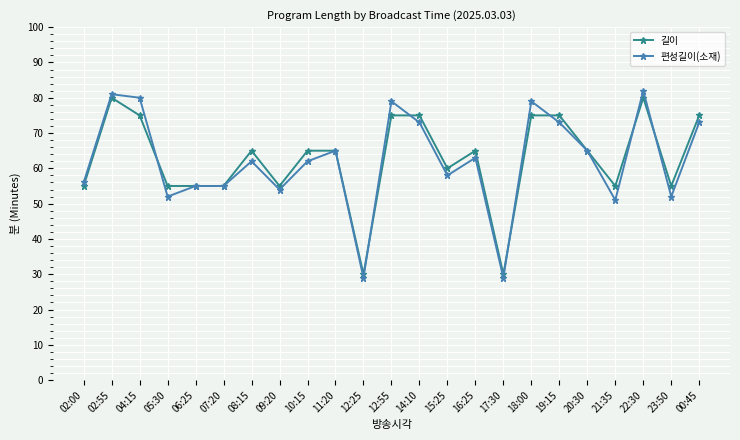

What is the label of the 15th point from the left?

16:25